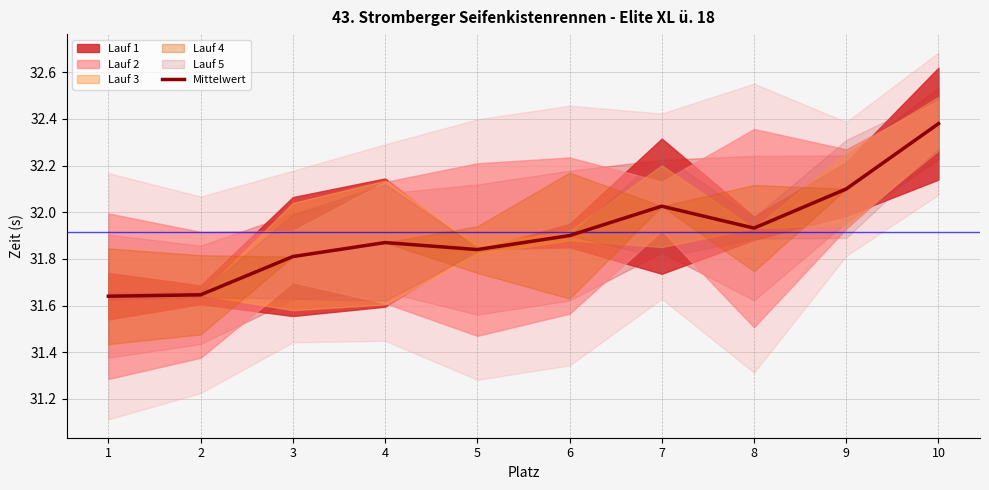

How many categories are shown in the chart?

10